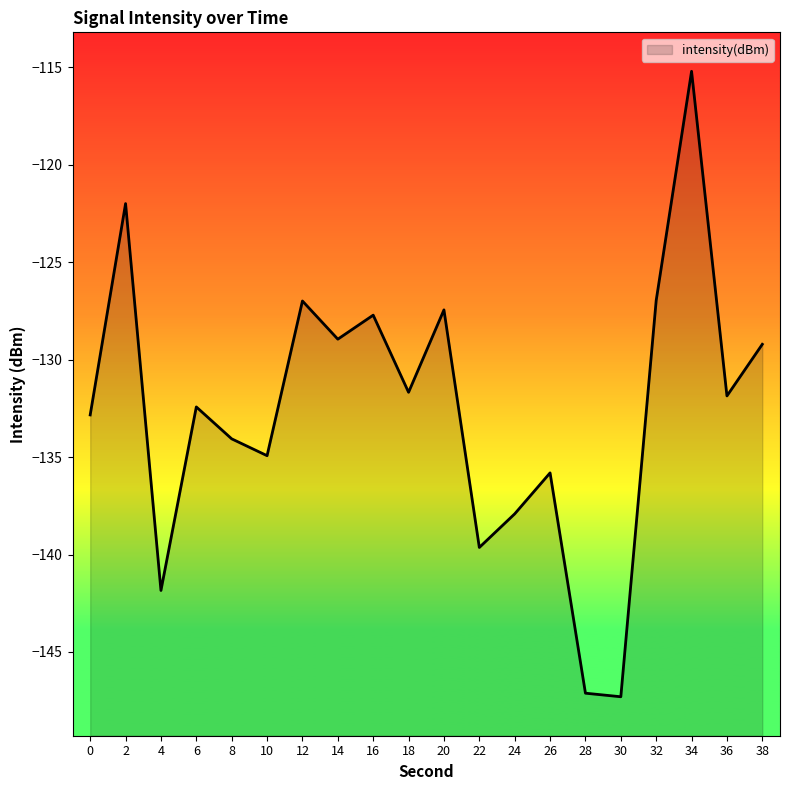

Which category has the highest value across all series?

34